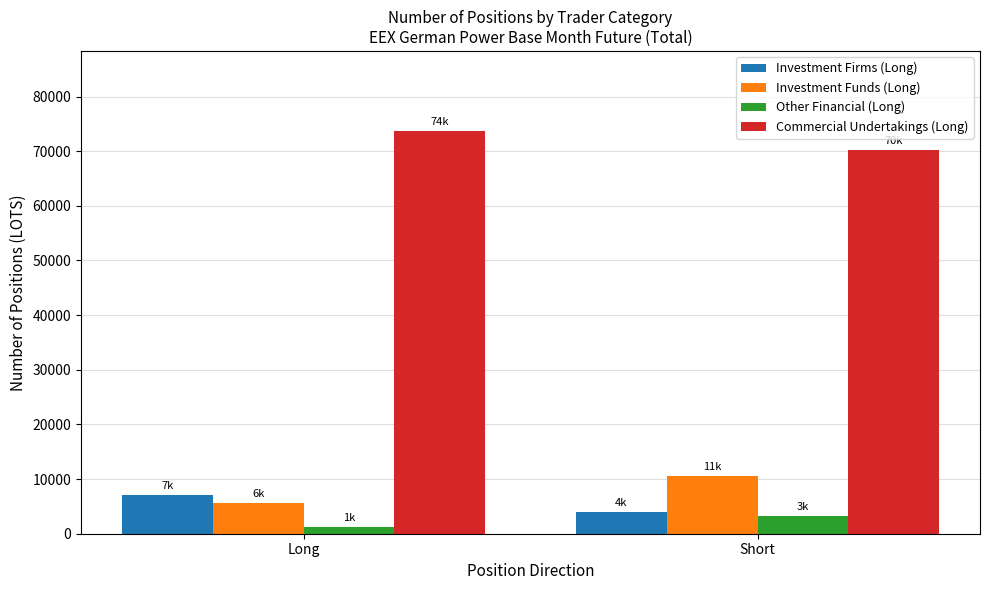

What is the value of the Investment Firms (Long) bar at the 2nd from the left?

3917.2